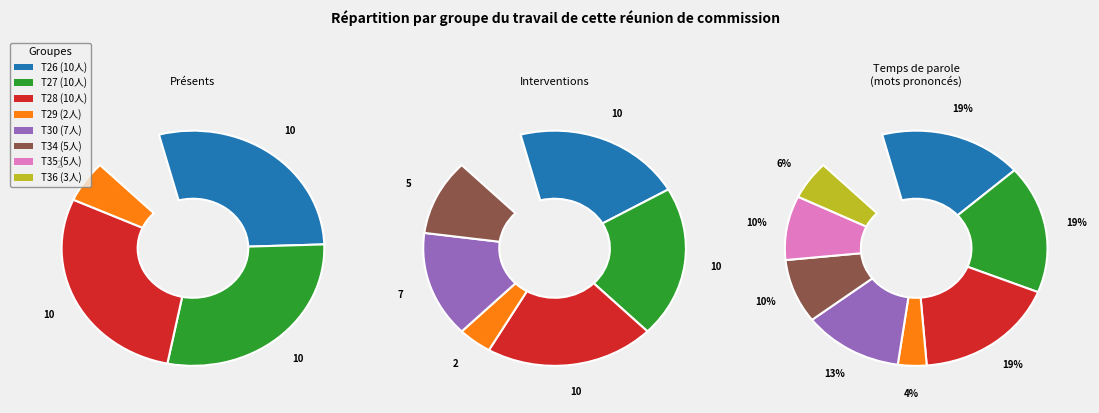

Is the sum of T26 and T36 greater than half?

No